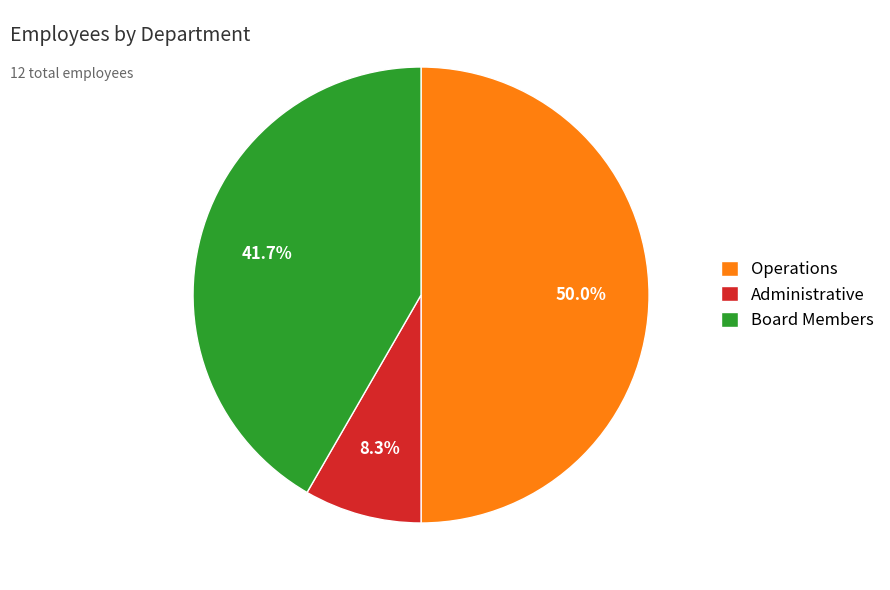

To the nearest percent, what is the average slice percentage?

33%